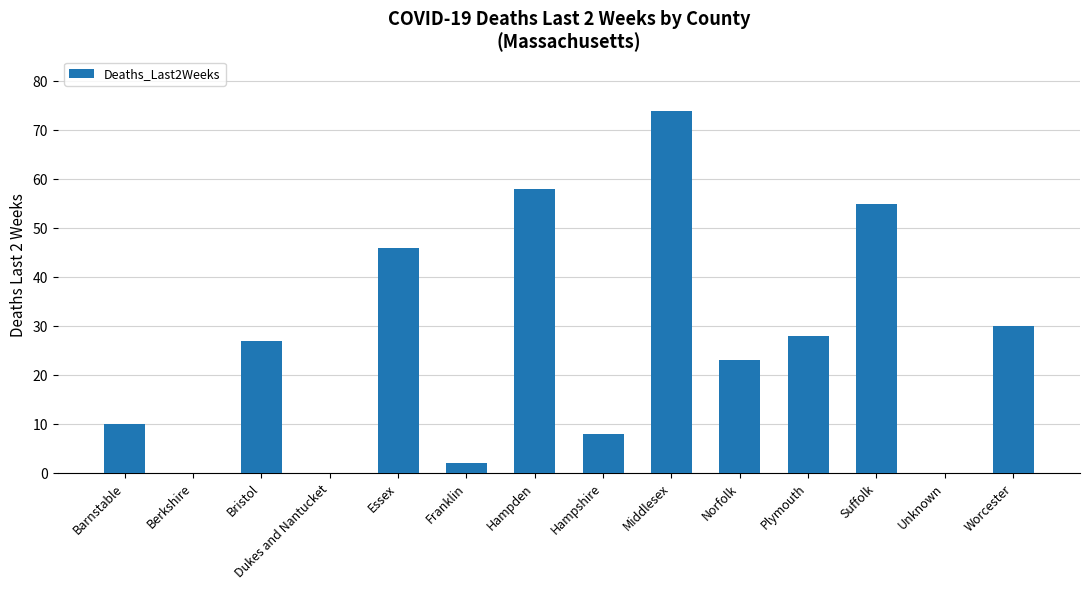

What is the greatest value displayed?

74